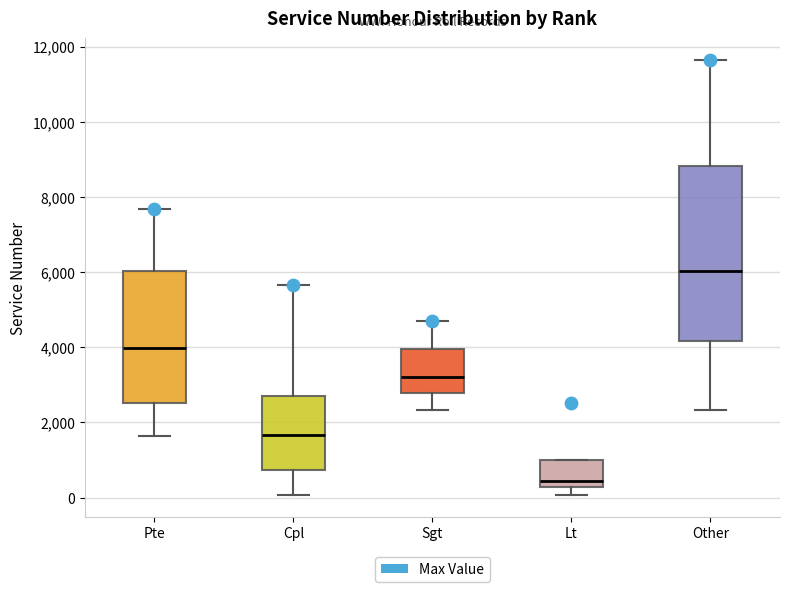

Reading left to right, read every box against the y-axis: the position of its median line, the range the box covers, and the ends of its whiskers. The values are not printed on the chart, so give them approximately, as read against the axis.

Pte: median 4000, box 2600 to 6000, whiskers 1600 to 7600
Cpl: median 1600, box 800 to 2800, whiskers 0 to 5600
Sgt: median 3200, box 2800 to 4000, whiskers 2400 to 4600
Lt: median 400, box 200 to 1000, whiskers 0 to 1000
Other: median 6000, box 4200 to 8800, whiskers 2400 to 11600